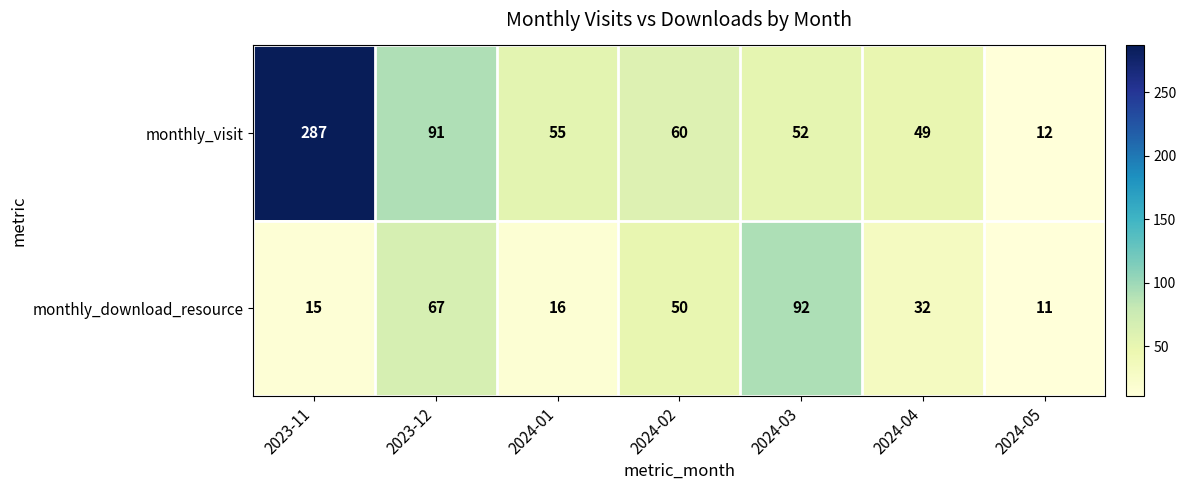

List the labels in order of monthly_download_resource value, smallest first.

2024-05, 2023-11, 2024-01, 2024-04, 2024-02, 2023-12, 2024-03